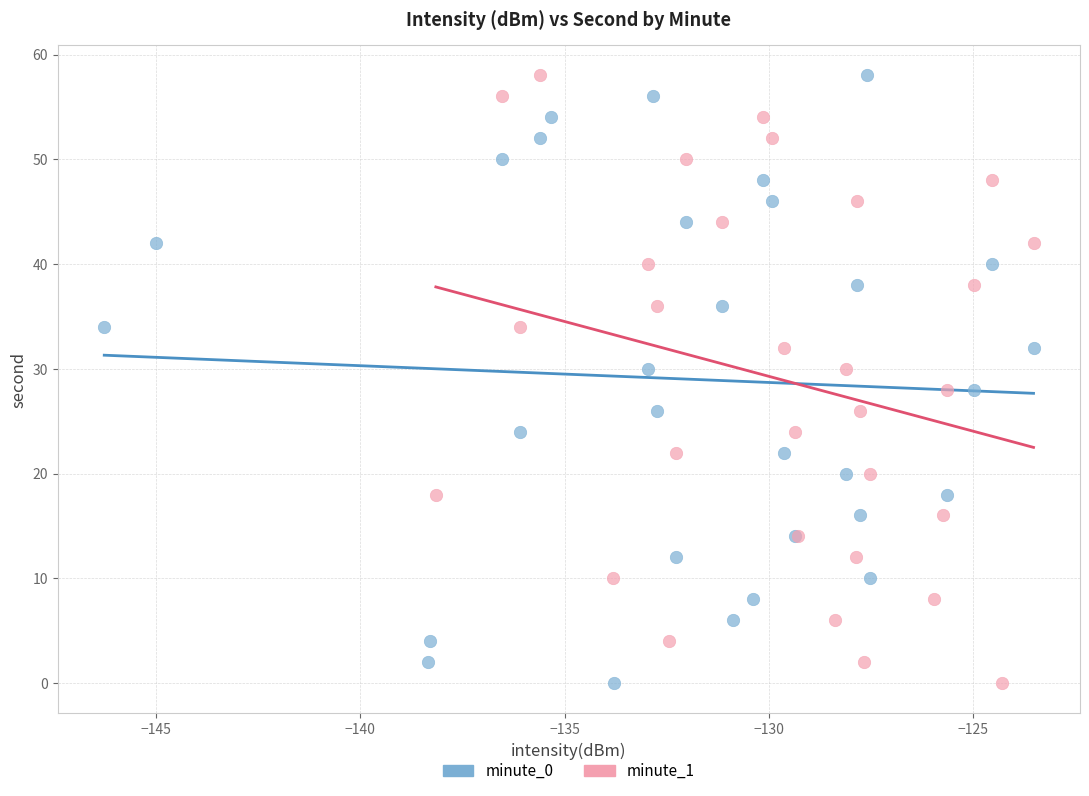

What are all the series names shown in the legend?

minute_0, minute_1